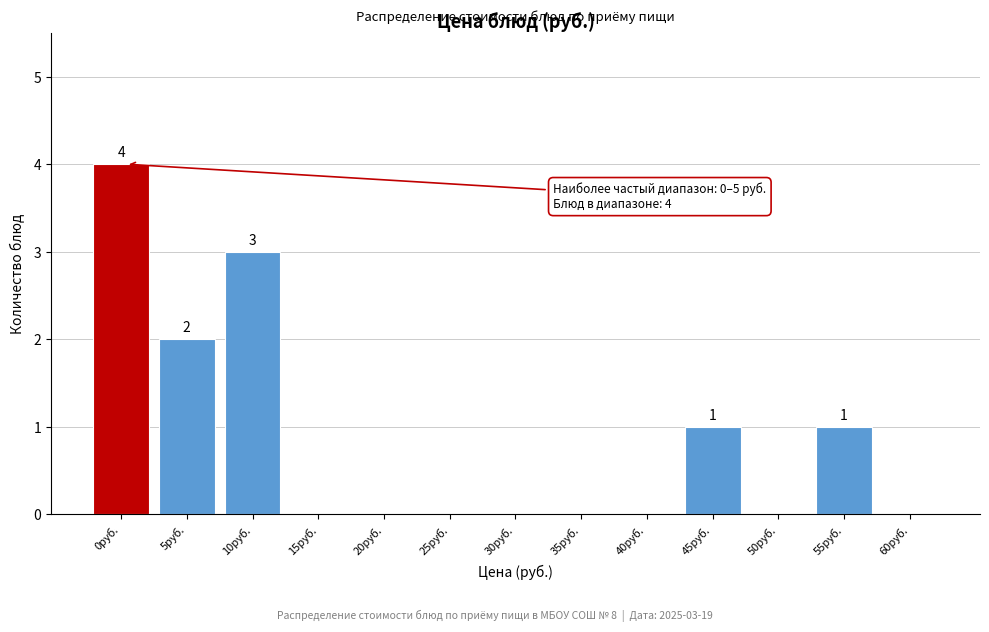

Reading left to right, extract all data points from this chart.

0руб.=4	5руб.=2	10руб.=3	15руб.=0	20руб.=0	25руб.=0	30руб.=0	35руб.=0	40руб.=0	45руб.=1	50руб.=0	55руб.=1	60руб.=0